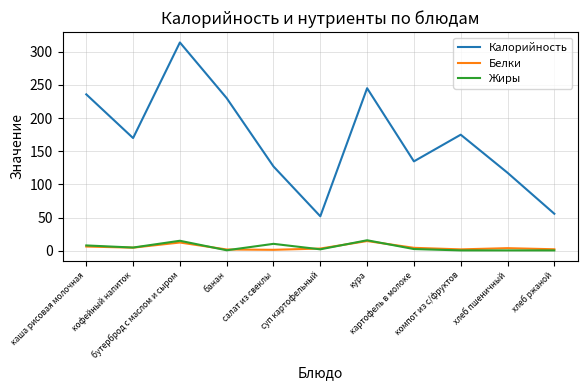

Which series has the largest total across all categories?

Калорийность